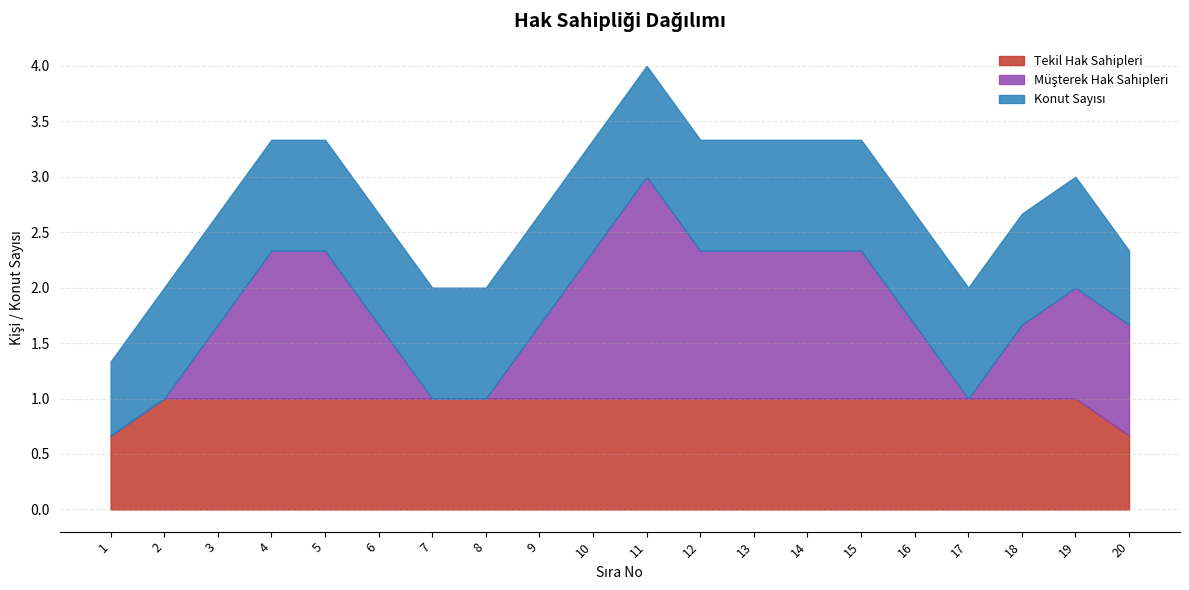

Which series has the largest range (max minus min)?

Müşterek Hak Sahipleri